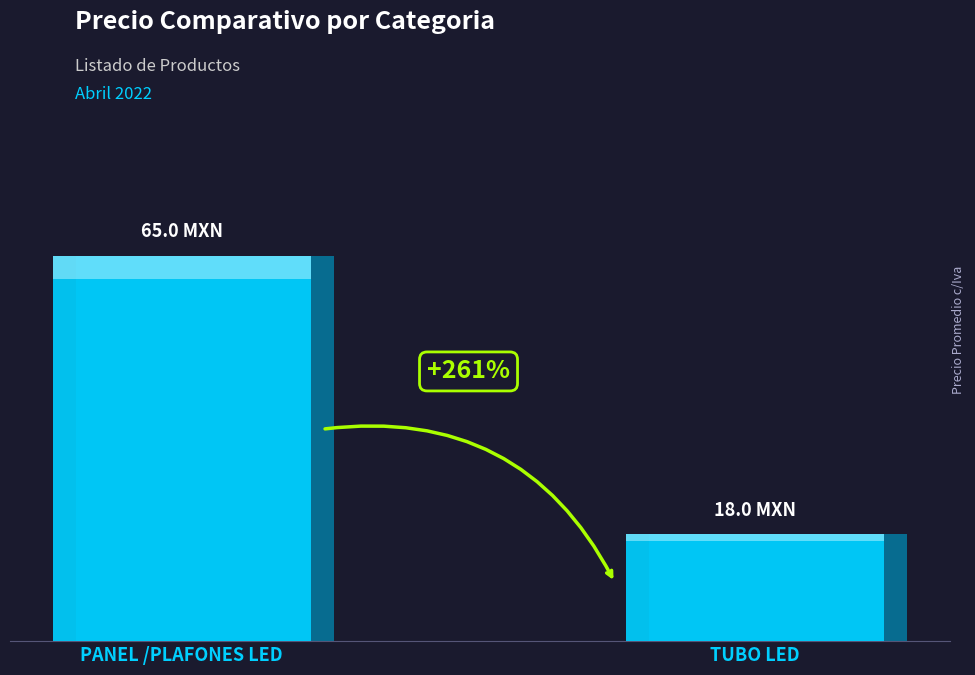

Are the bars grouped side by side (vs. stacked)?

No